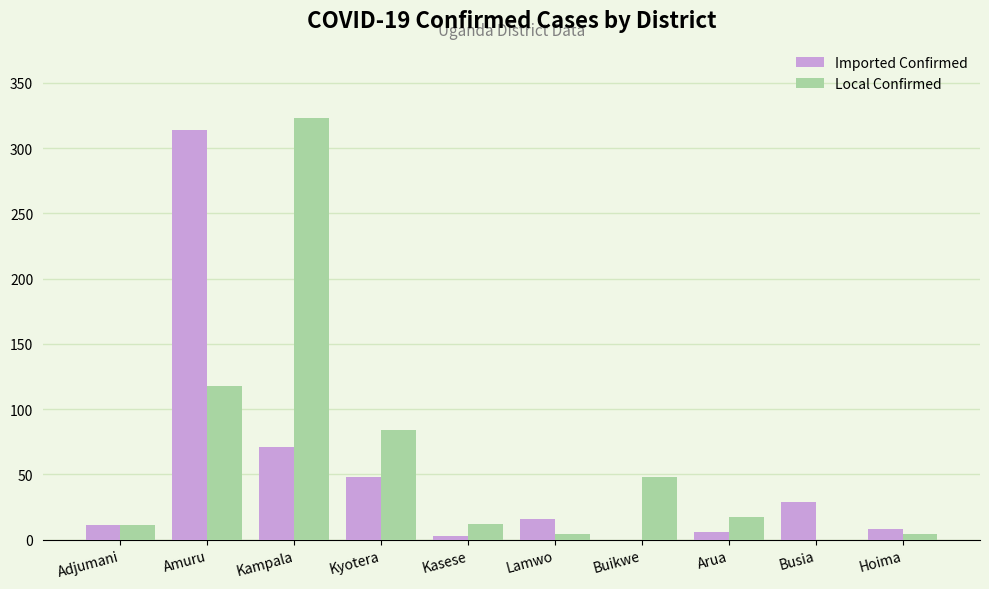

Count the number of data series in this chart.

2